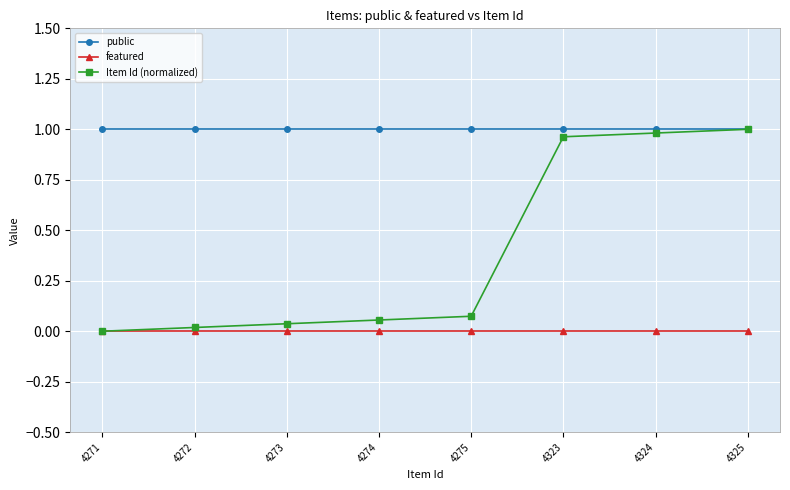

True or false: public and featured cross at least once.

False